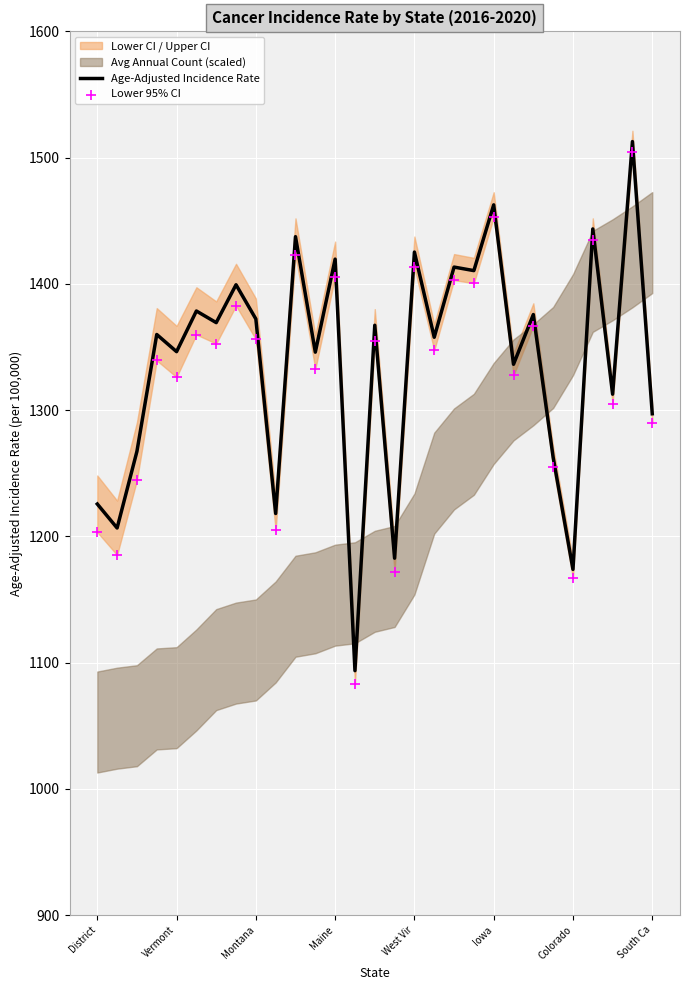

True or false: Age-Adjusted Incidence Rate has a value of 1173.8 at Colorado.

True